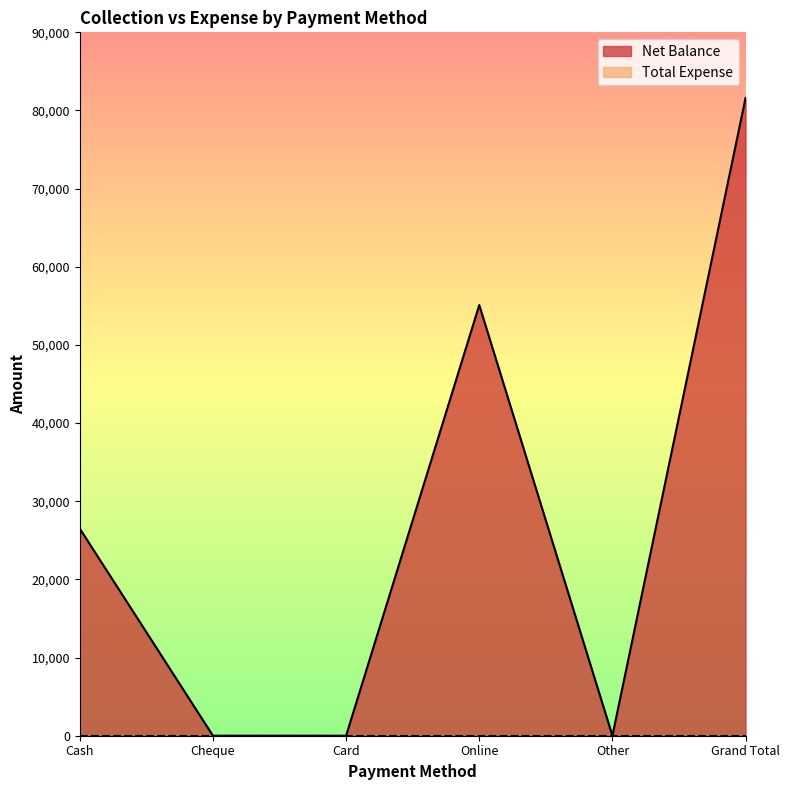

Where is the first local maximum?

Online